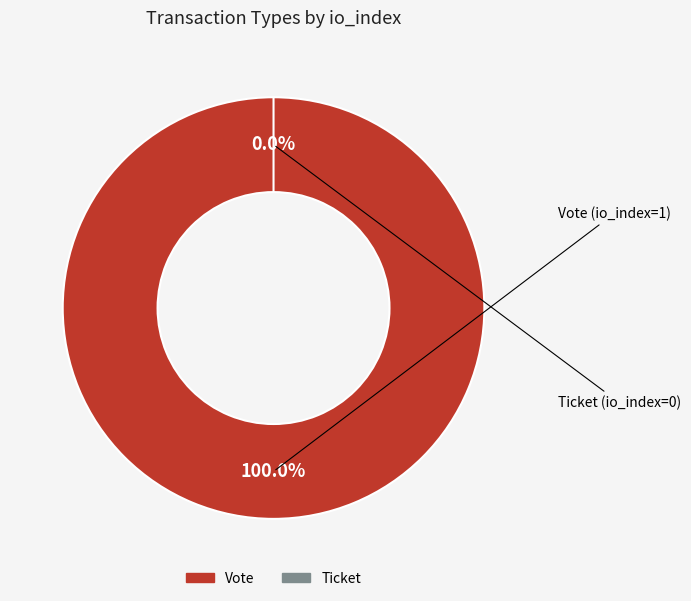

What is the change in value from Vote to Ticket?

-1